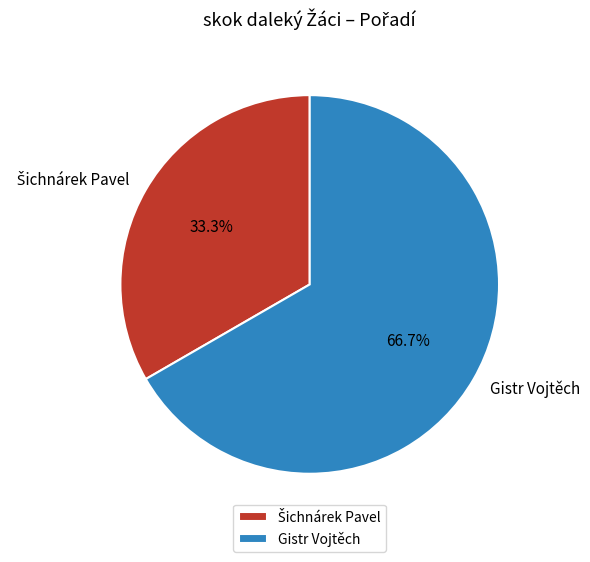

Is Gistr Vojtěch the majority of the pie?

Yes